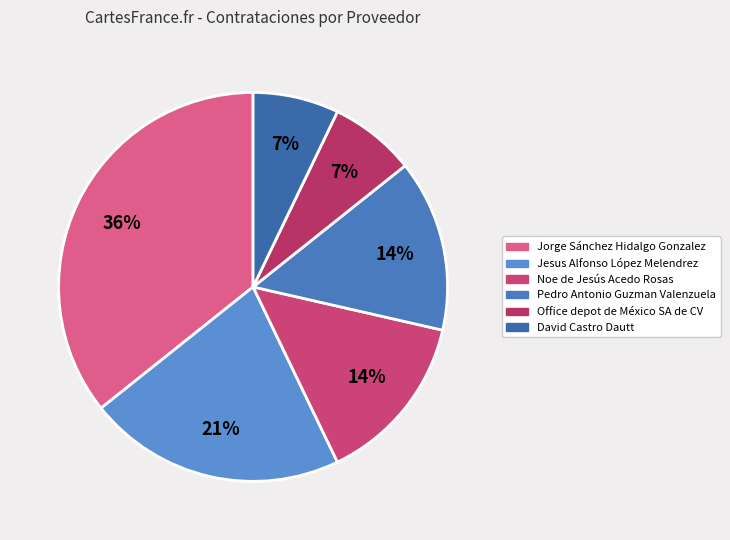

Count the number of slices in the pie.

6